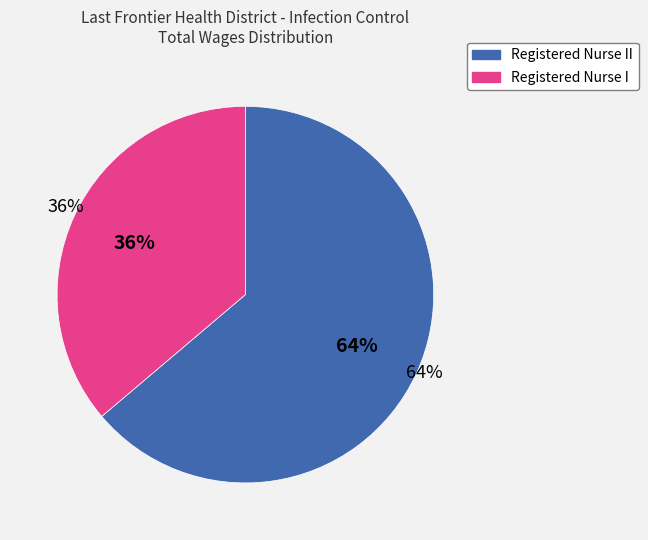

To the nearest percent, what percentage of the pie is Registered Nurse I?

36%